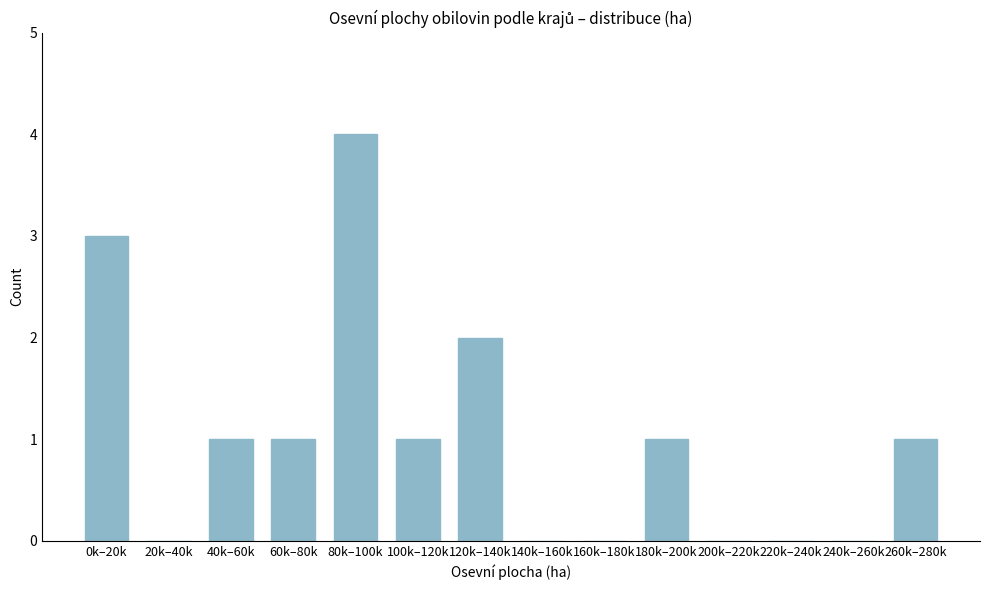

Reading left to right, what are all the values shown in this chart?

0k–20k=3	20k–40k=0	40k–60k=1	60k–80k=1	80k–100k=4	100k–120k=1	120k–140k=2	140k–160k=0	160k–180k=0	180k–200k=1	200k–220k=0	220k–240k=0	240k–260k=0	260k–280k=1